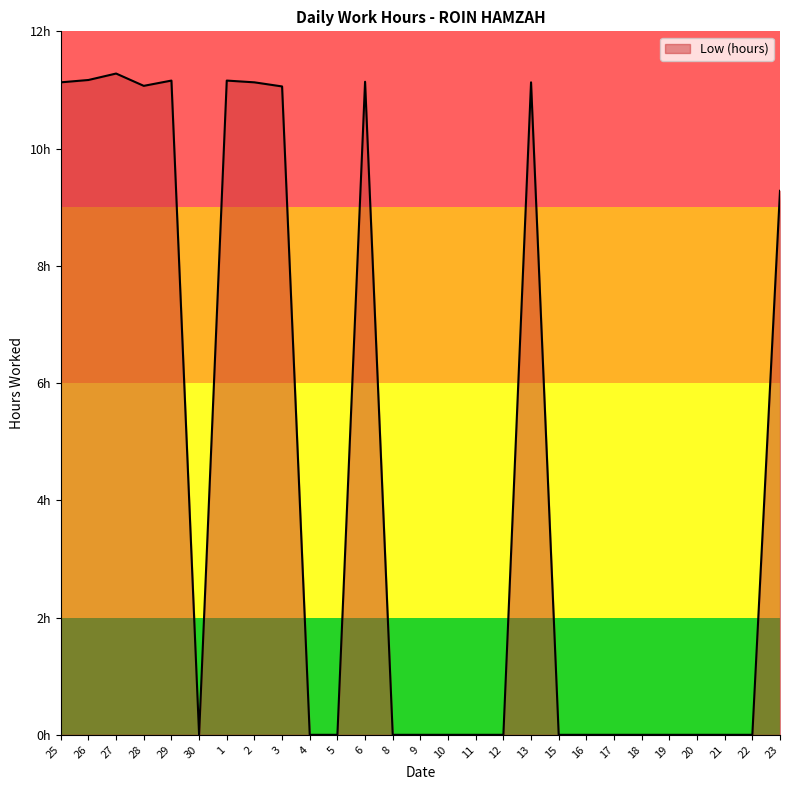

Does the chart have visible grid lines?

No